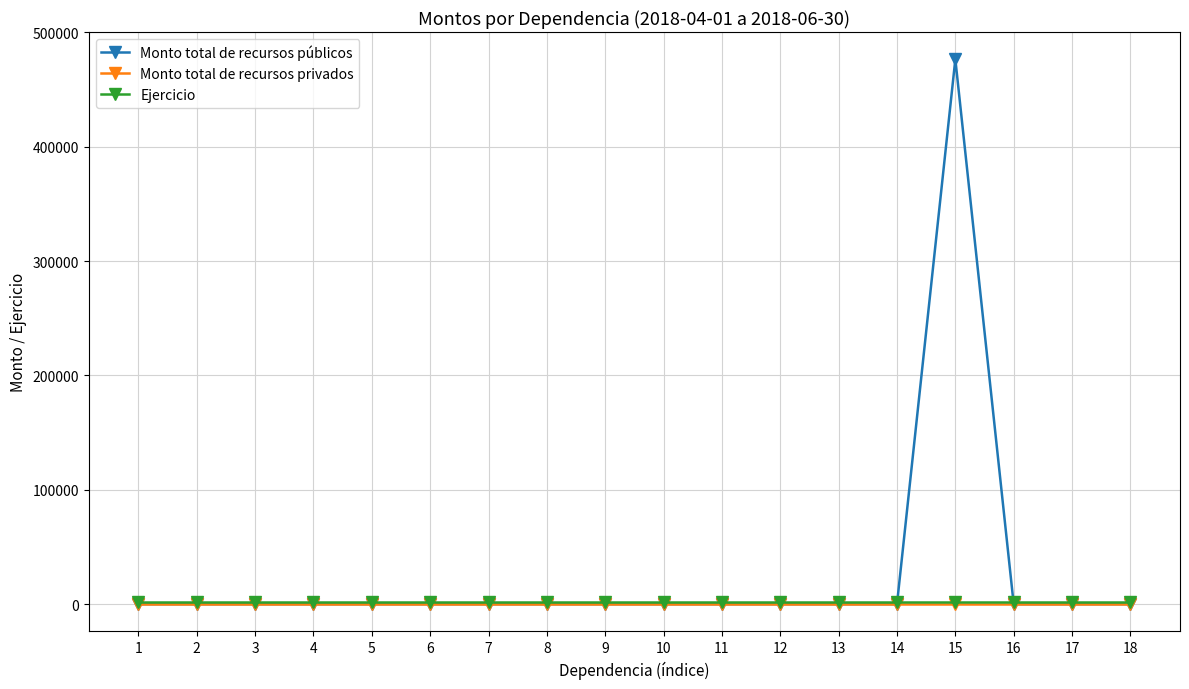

What is the greatest value displayed?

476477